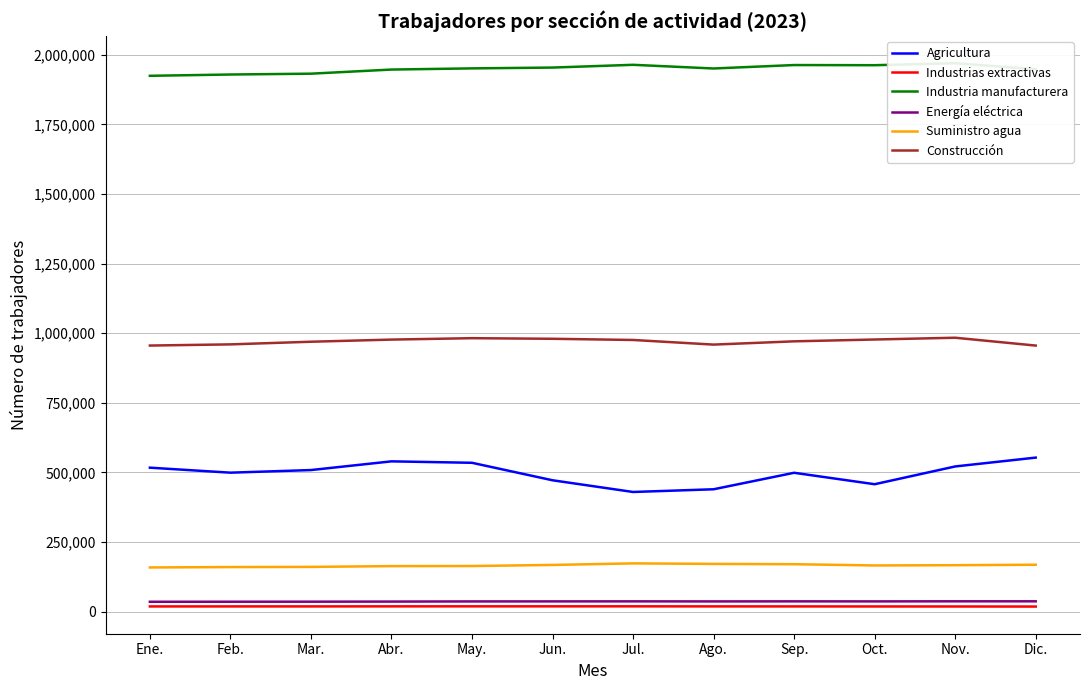

True or false: Energía eléctrica and Construcción cross at least once.

False